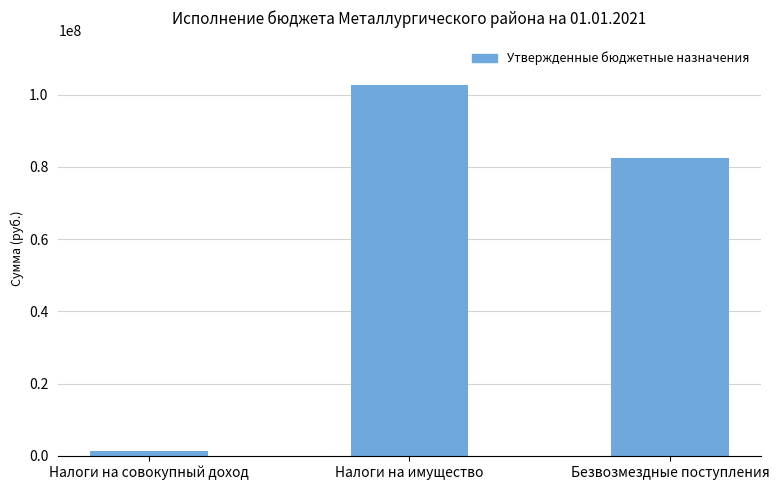

List the labels in order of value, smallest first.

Налоги на совокупный доход, Безвозмездные поступления, Налоги на имущество